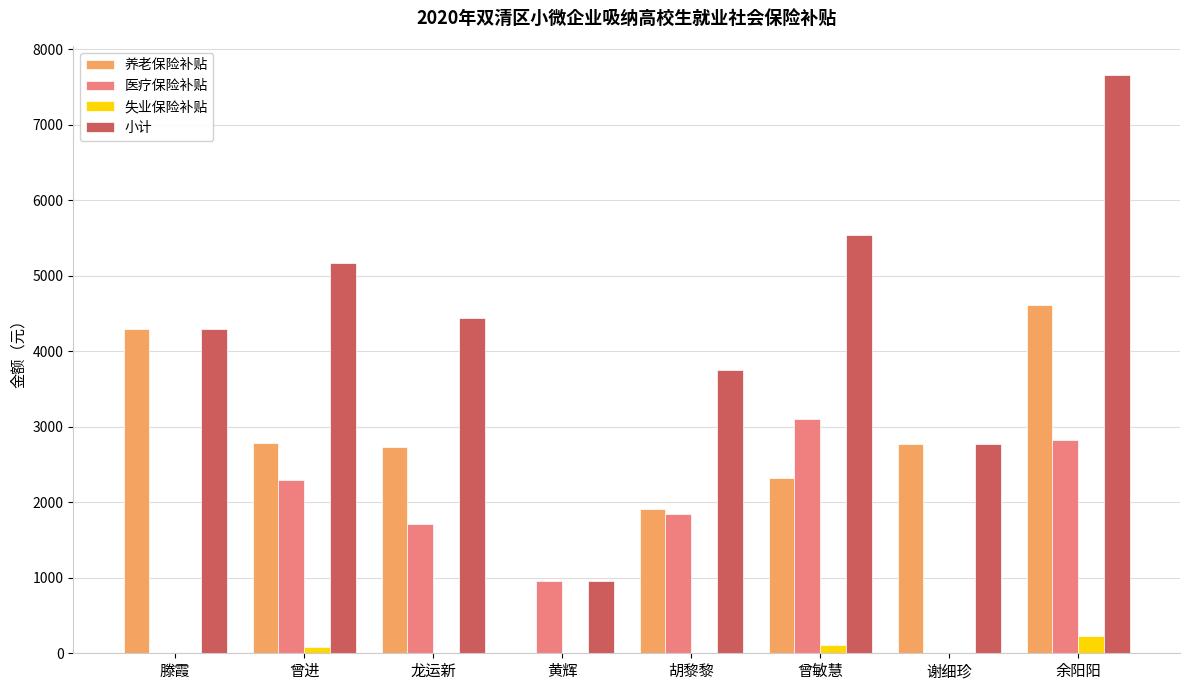

At which label does 医疗保险补贴 first exceed 1845?

曾进